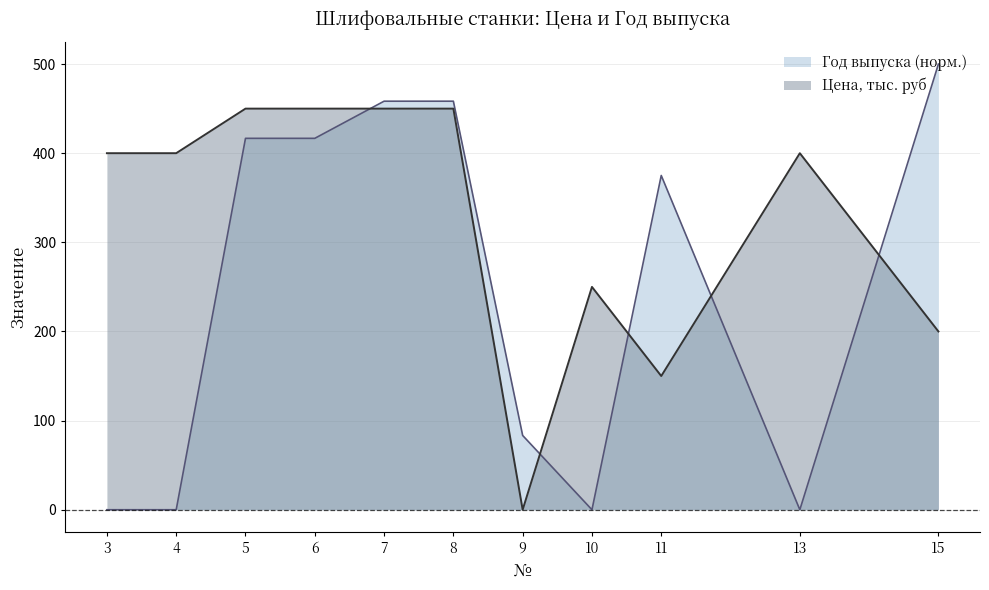

Which category has the highest value across all series?

15